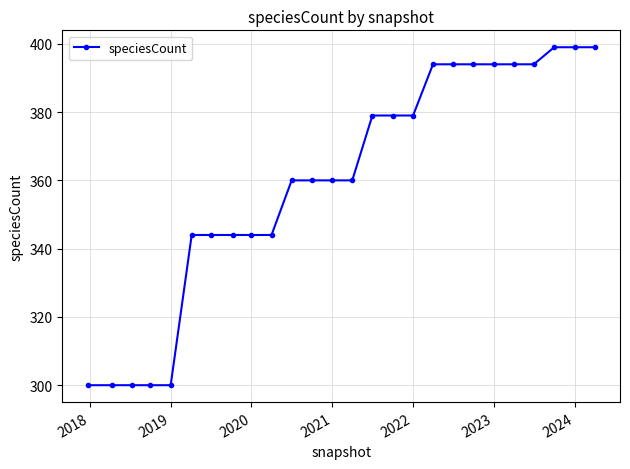

What is the value of the 17th point from the left?

379